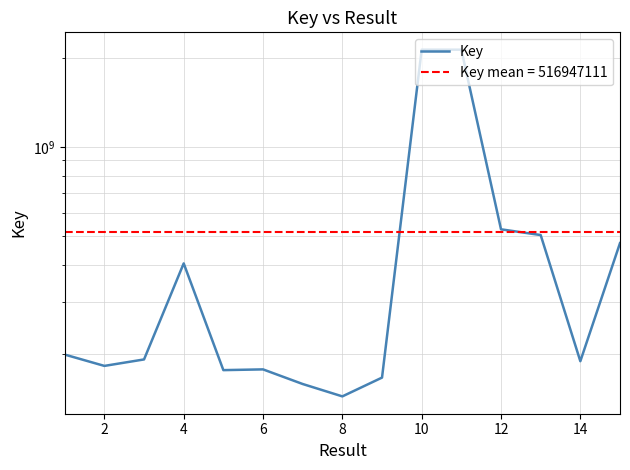

What is the smallest value displayed?

144011130